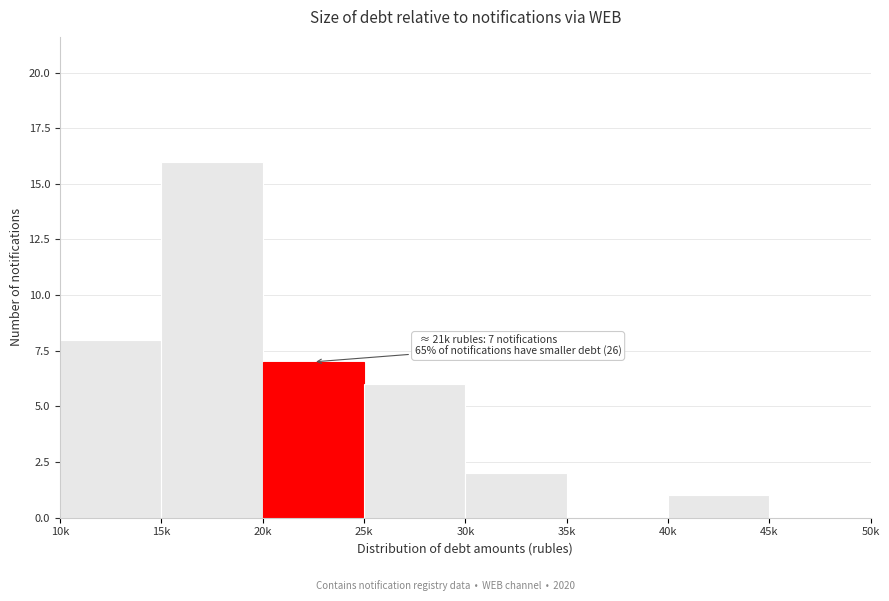

Reading left to right, what are all the values shown in this chart?

10k=8	15k=16	20k=7	25k=6	30k=2	35k=0	40k=1	45k=0